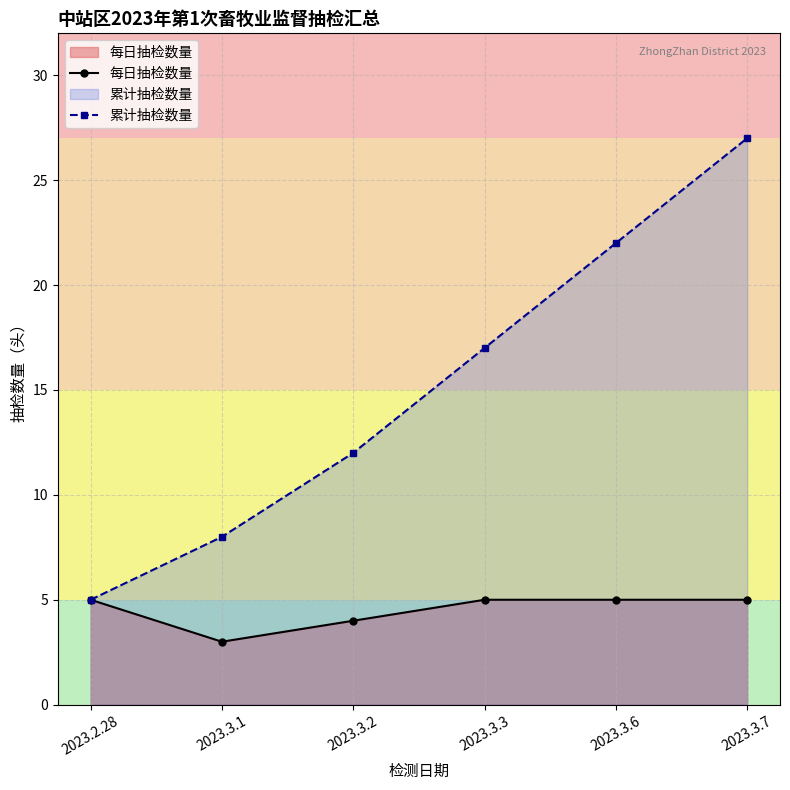

At how many categories does at least one series exceed 7?

5